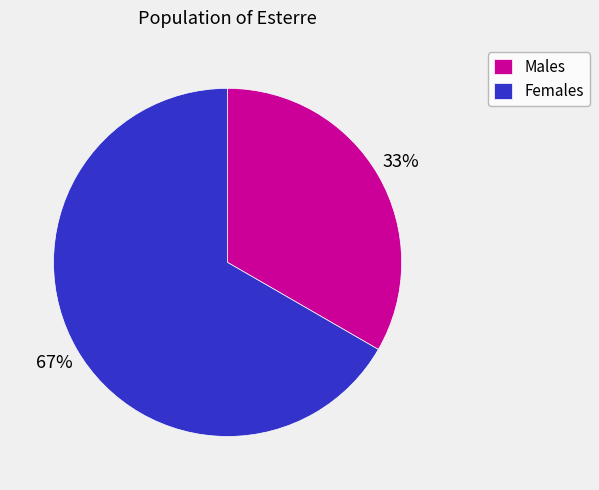

To the nearest percent, what is the average slice percentage?

50%